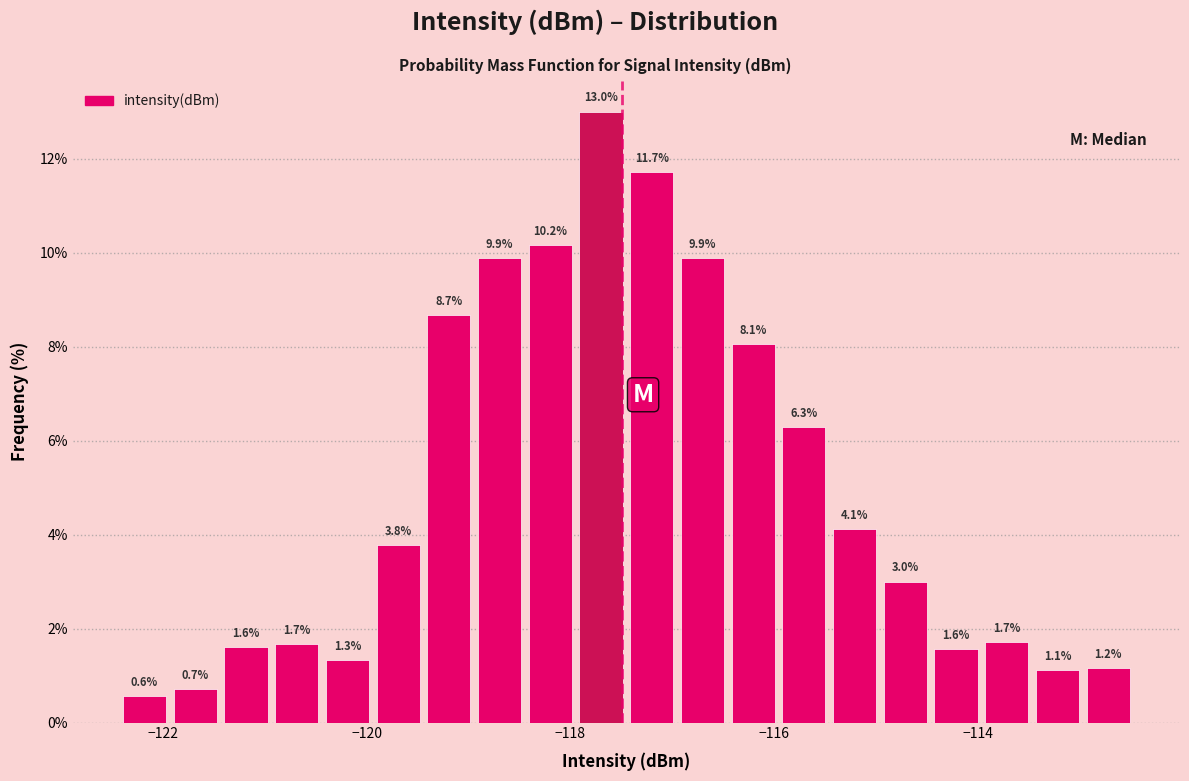

Read against the x-axis, roughly where is the centre of the tallest bar?

-117.8